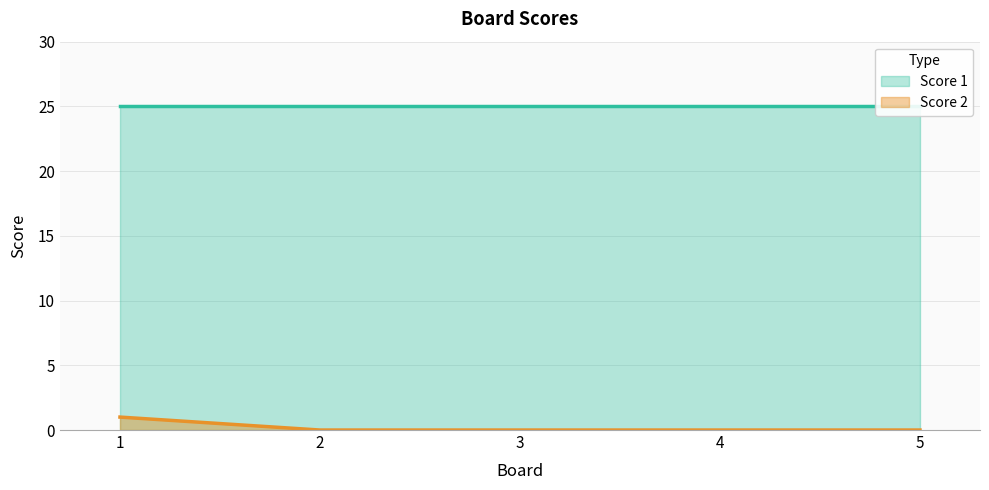

True or false: Score 2 has a value of -1 at 3.

False